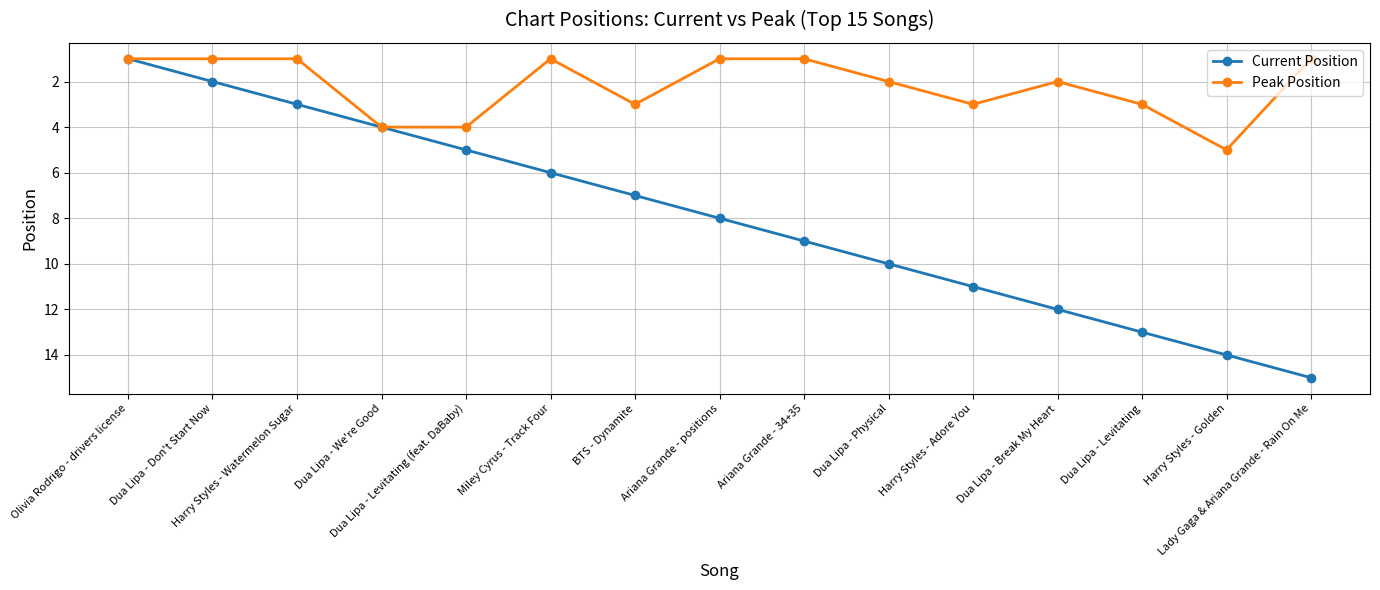

How many values in the Peak Position series are below 2?

7